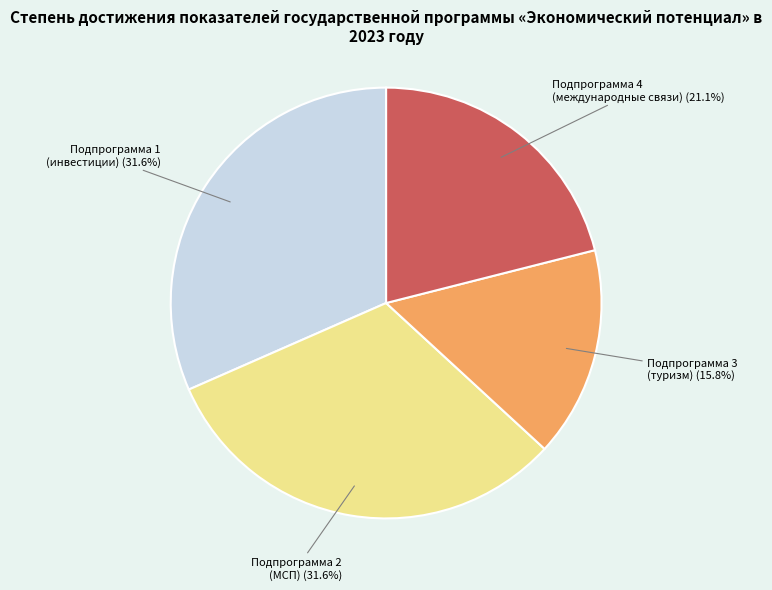

Which has a higher value, Подпрограмма 1 (инвестиции) or Подпрограмма 3 (туризм)?

Подпрограмма 1 (инвестиции)